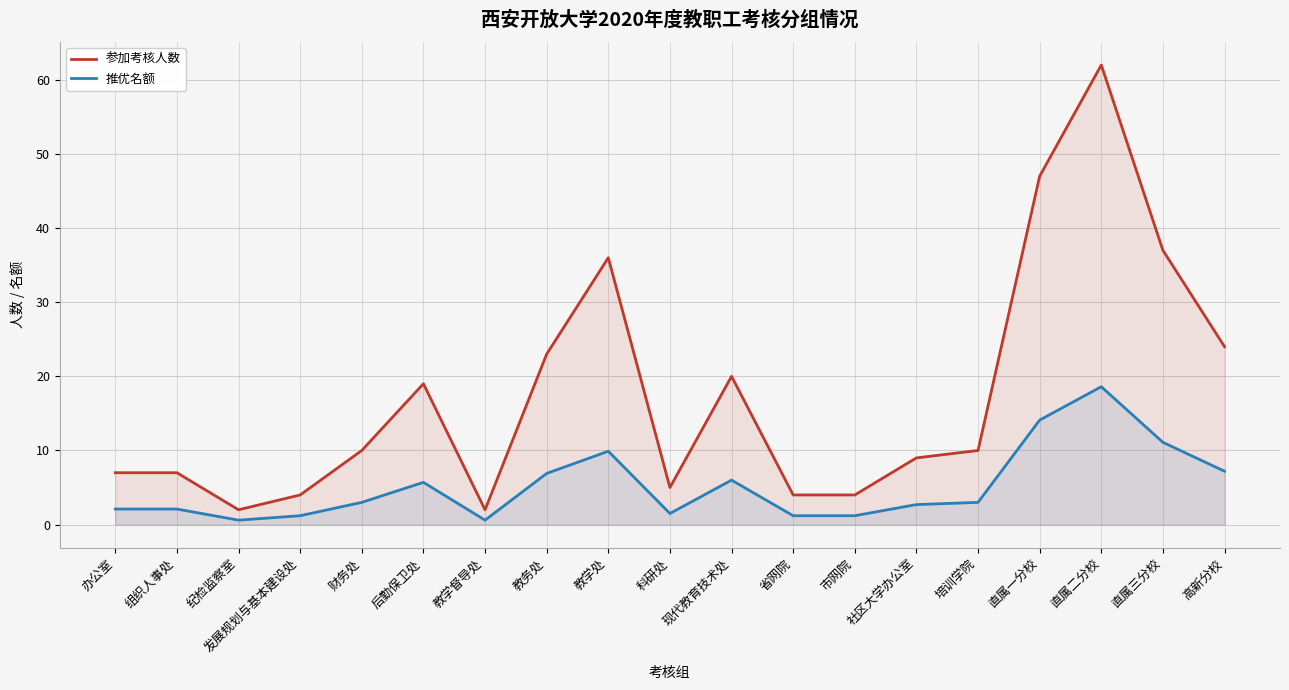

True or false: 参加考核人数 and 推优名额 intersect in this chart.

False